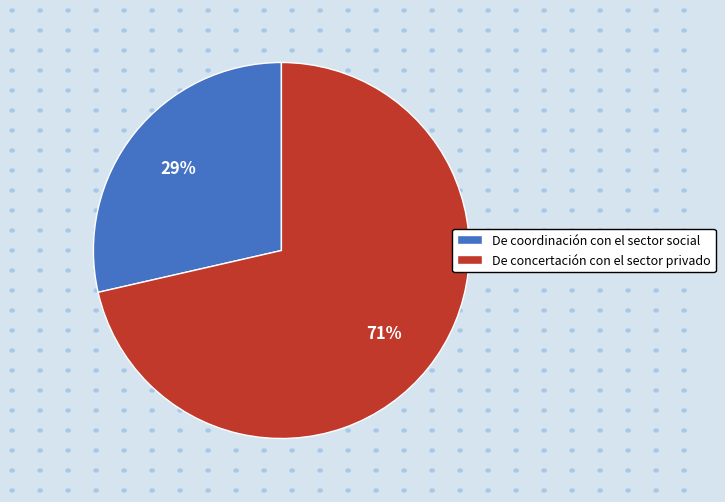

Which has a higher value, De coordinación con el sector social or De concertación con el sector privado?

De concertación con el sector privado